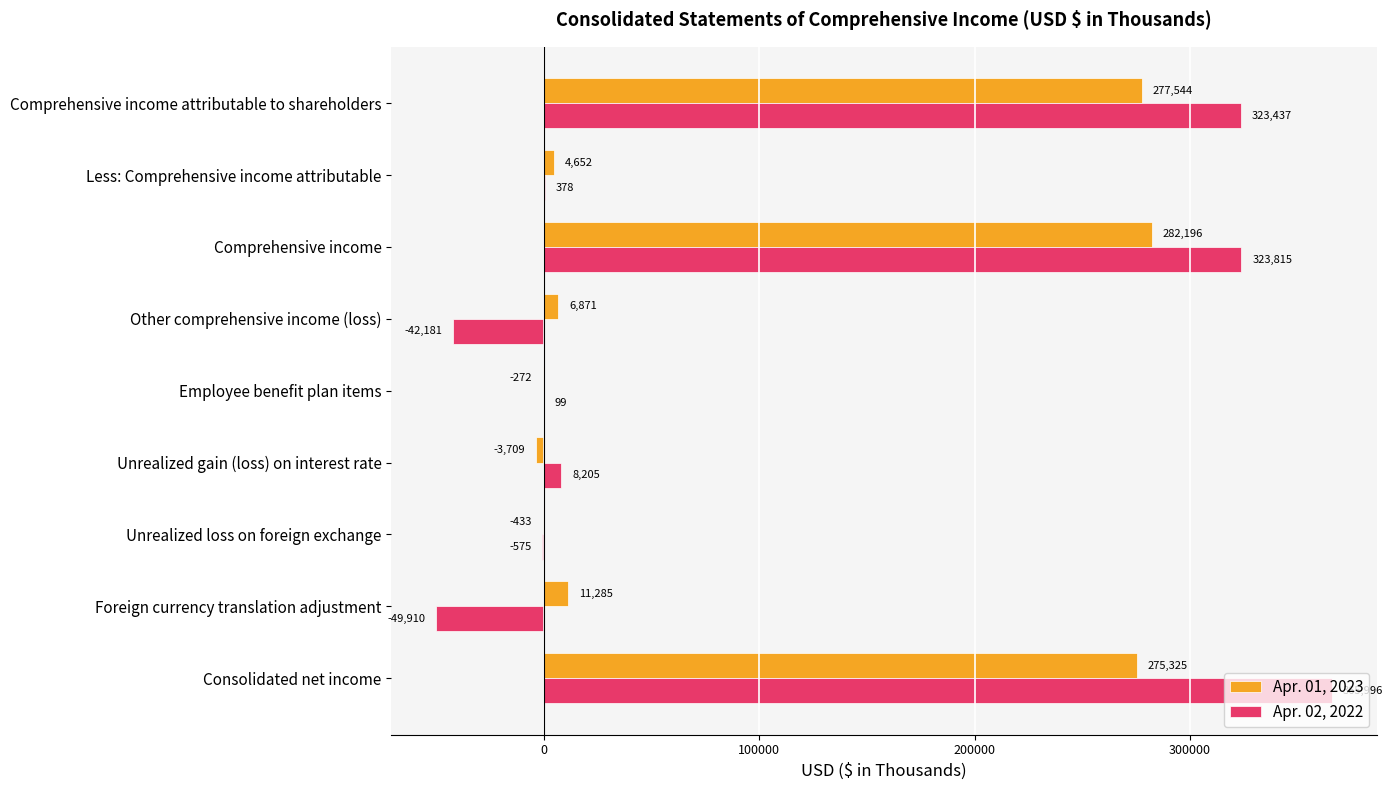

What is the maximum value for Apr. 01, 2023?

282196